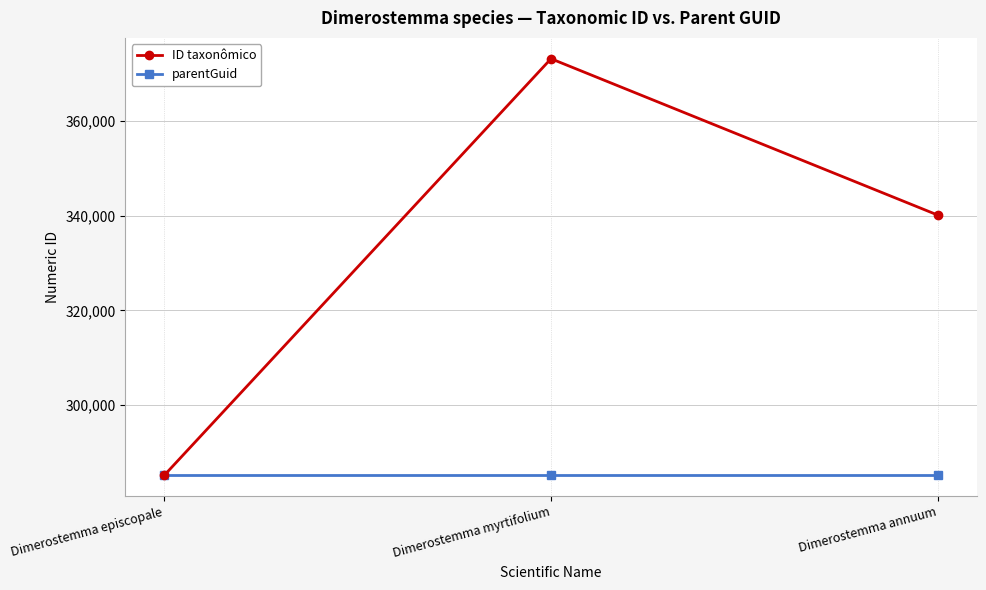

Reading left to right, list all the values displayed in this chart.

ID taxonômico: Dimerostemma episcopale=285143	Dimerostemma myrtifolium=373173	Dimerostemma annuum=340134
parentGuid: Dimerostemma episcopale=285140	Dimerostemma myrtifolium=285140	Dimerostemma annuum=285140